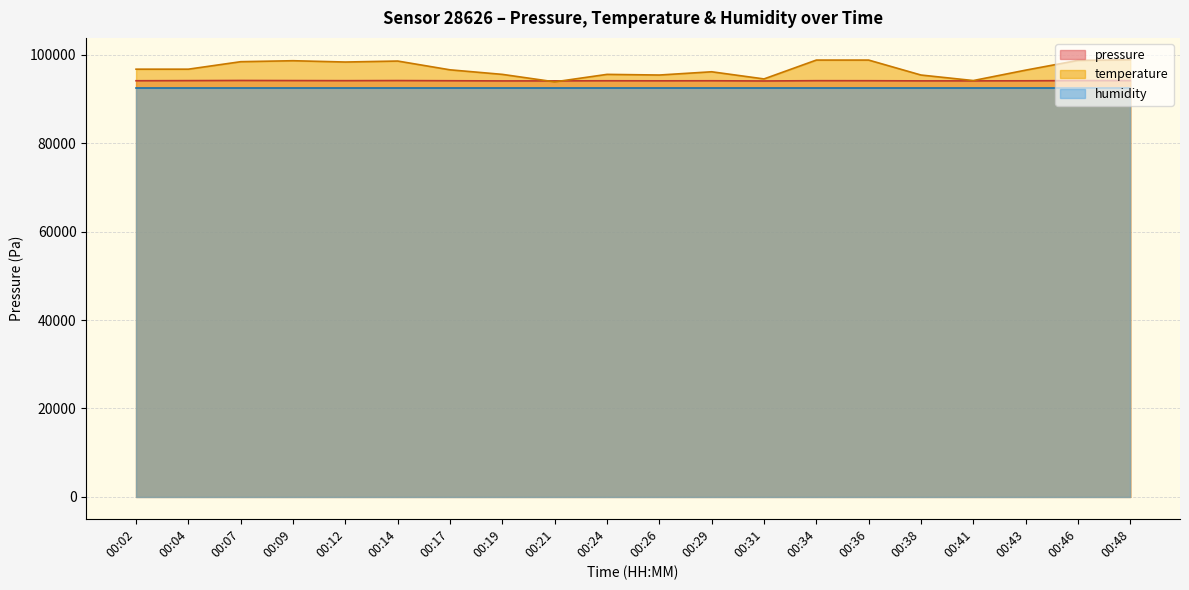

What is the smallest value displayed?

92373.9